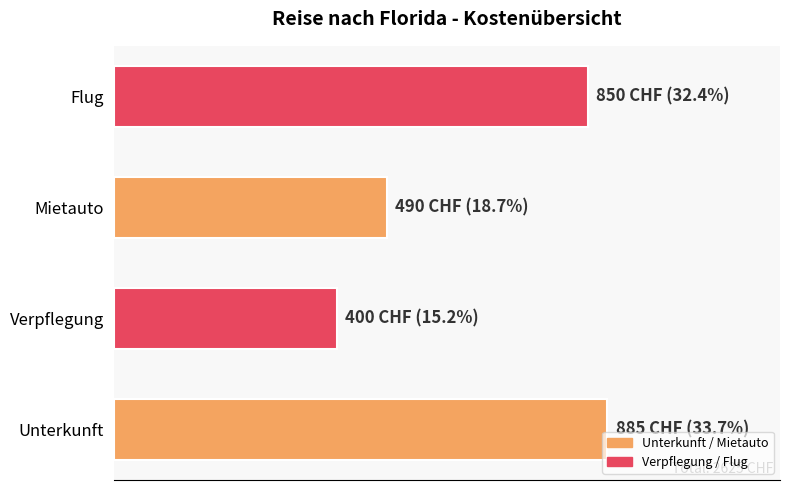

What value does the data have at Verpflegung?

400